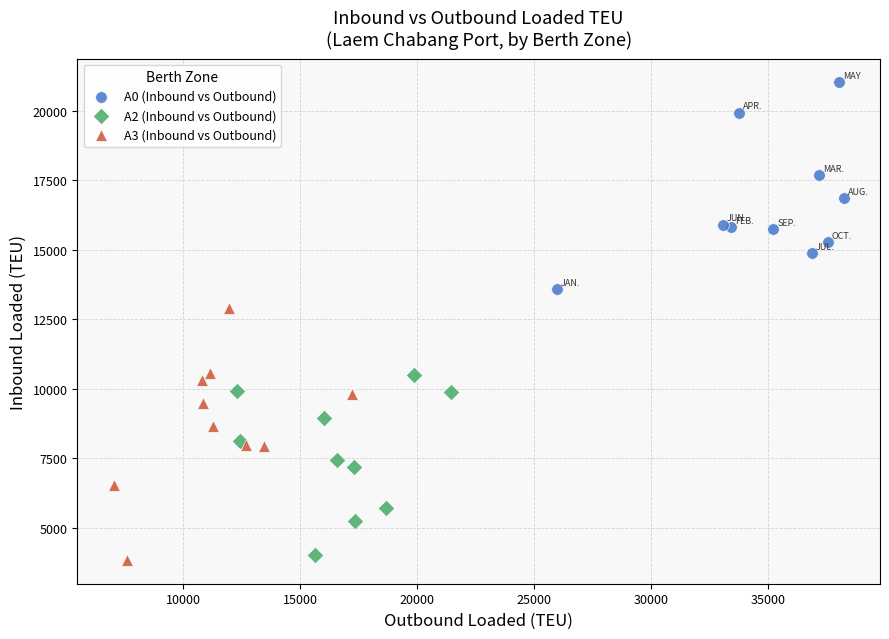

Which series has the widest spread of Y values?

A3 (Inbound vs Outbound)